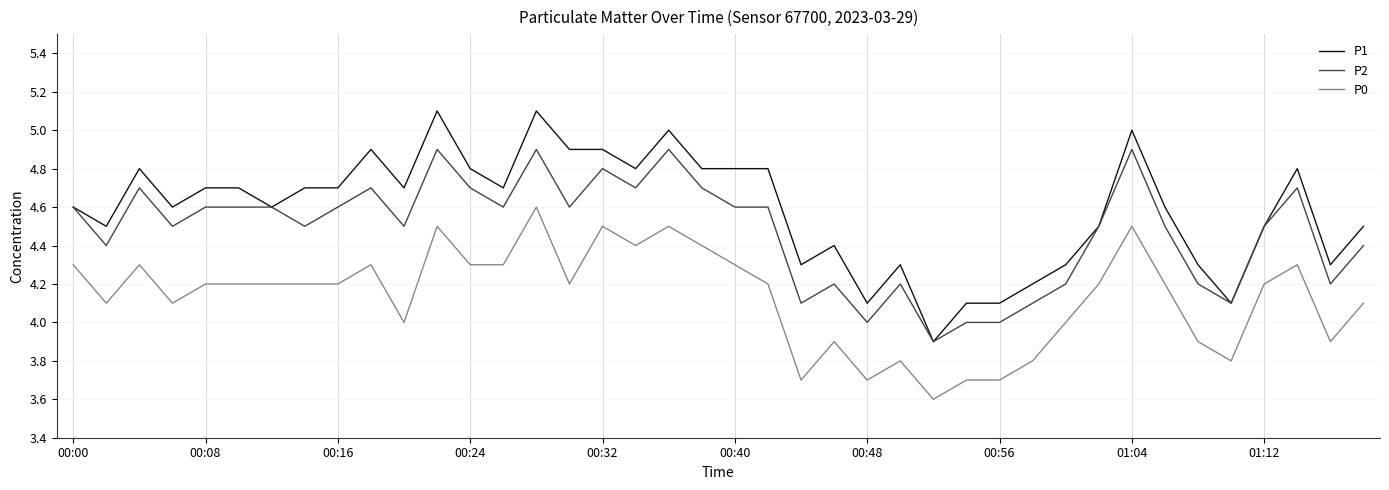

Which series has the widest spread of values?

P1